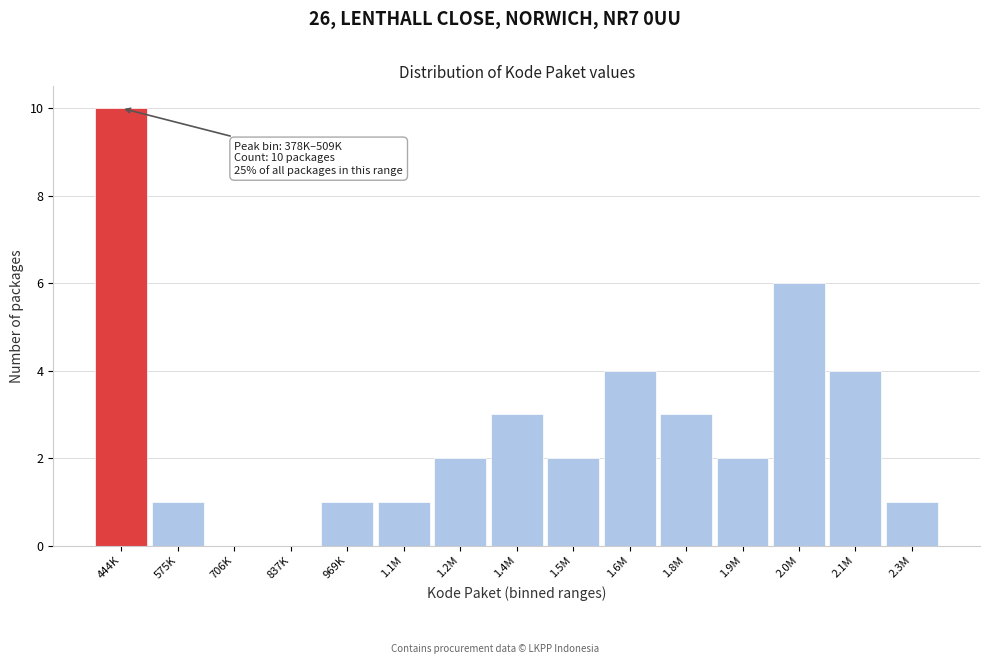

Reading left to right, extract all data points from this chart.

444K=10	575K=1	706K=0	837K=0	969K=1	1.1M=1	1.2M=2	1.4M=3	1.5M=2	1.6M=4	1.8M=3	1.9M=2	2.0M=6	2.1M=4	2.3M=1